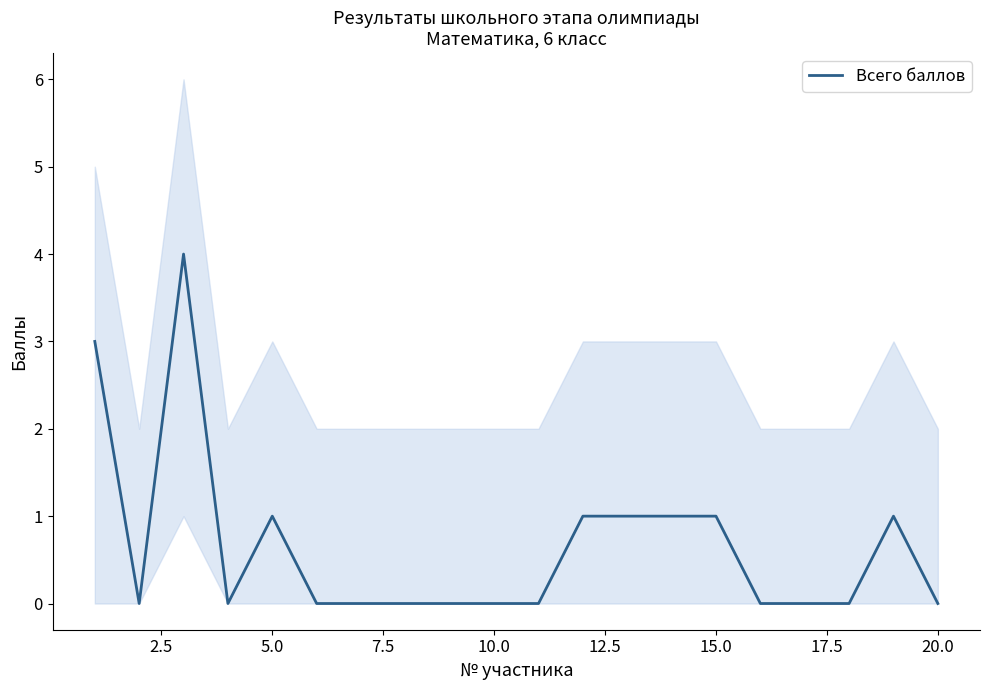

How many interior local valleys (lower than both neighbors) does the data have?

2